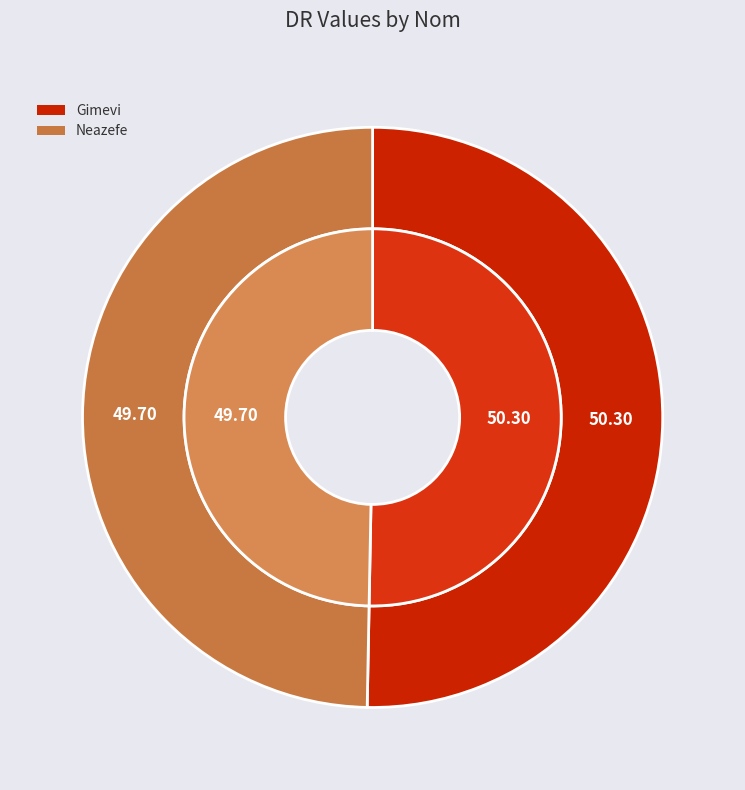

Rank the categories by value from lowest to highest.

Neazefe, Gimevi